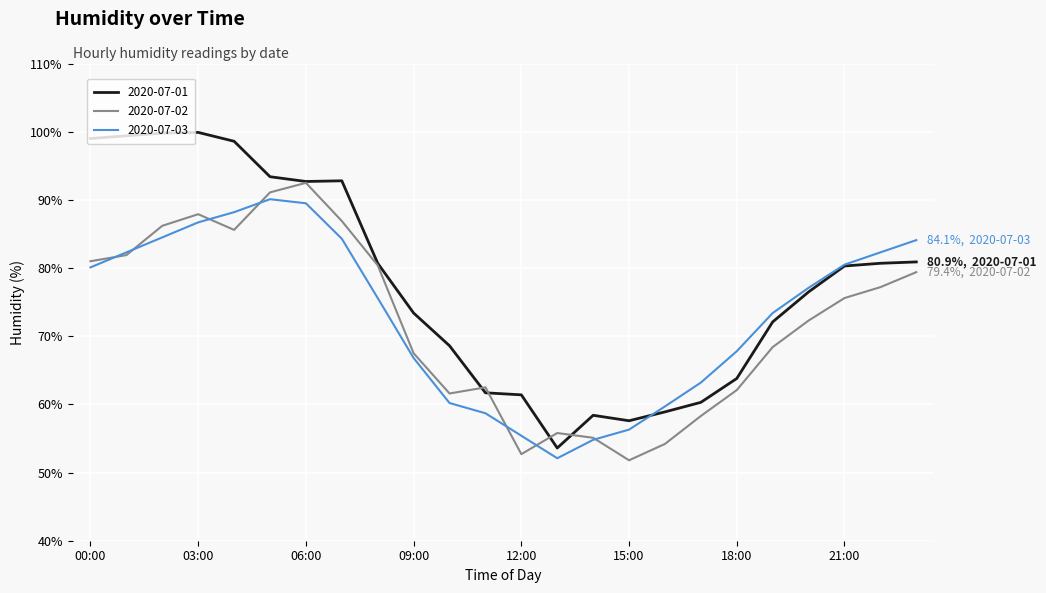

List the series in order of their overall mean, lowest first.

2020-07-02, 2020-07-03, 2020-07-01